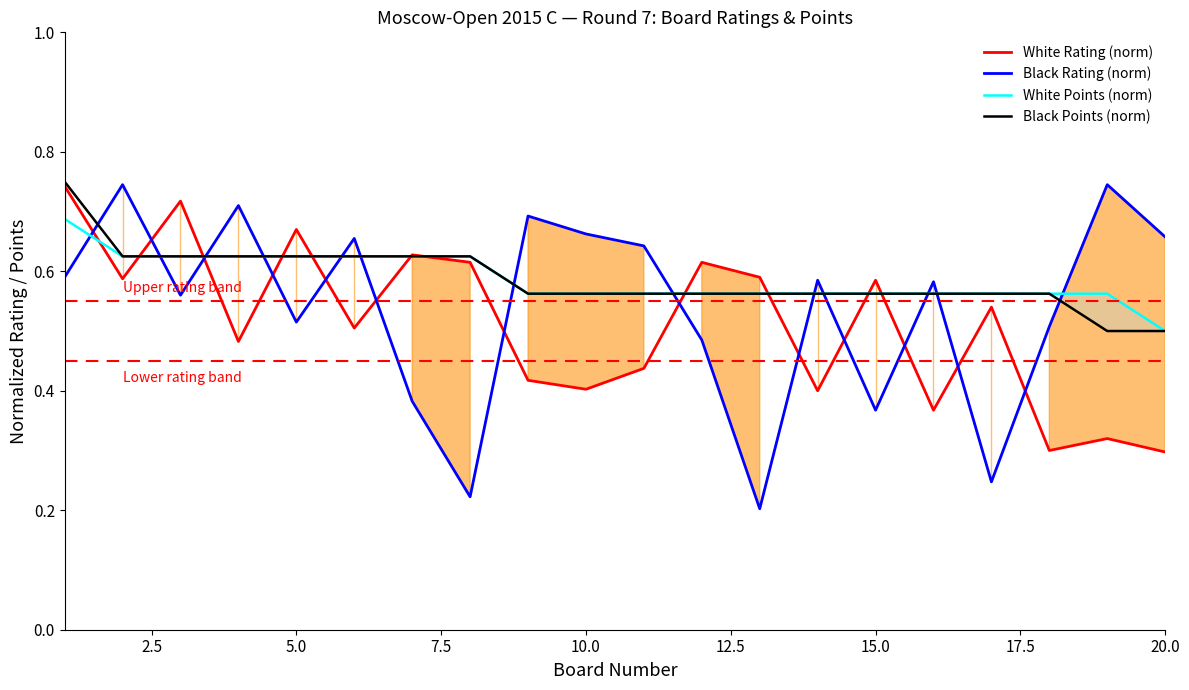

The value of Black Rating (norm) at 20.0 is 0.4. True or false?

False